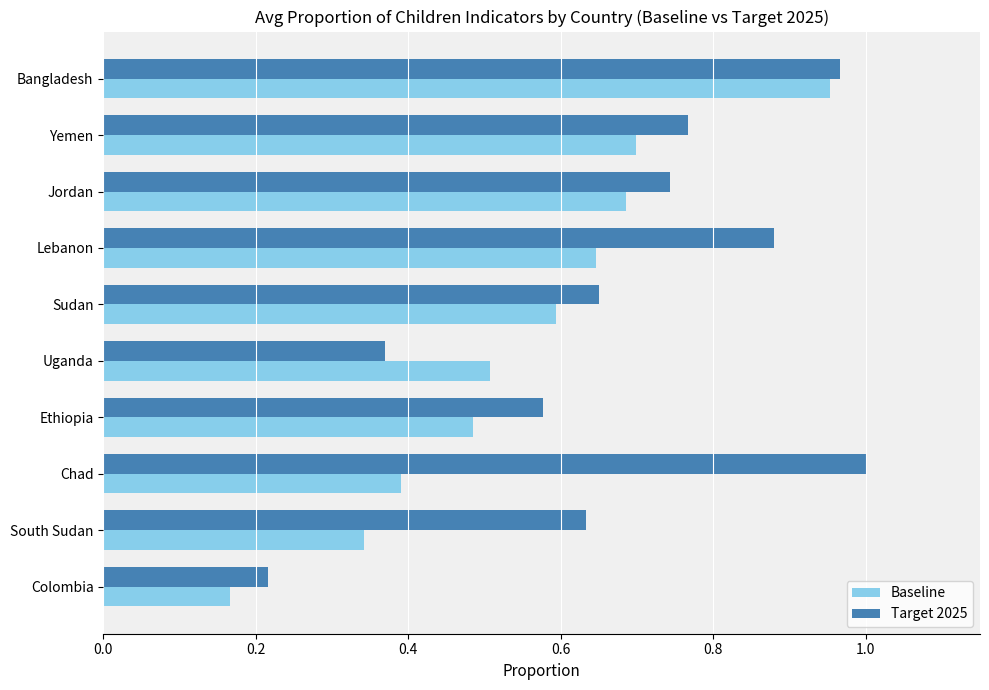

Where is Baseline nearest to the value 0?

Colombia